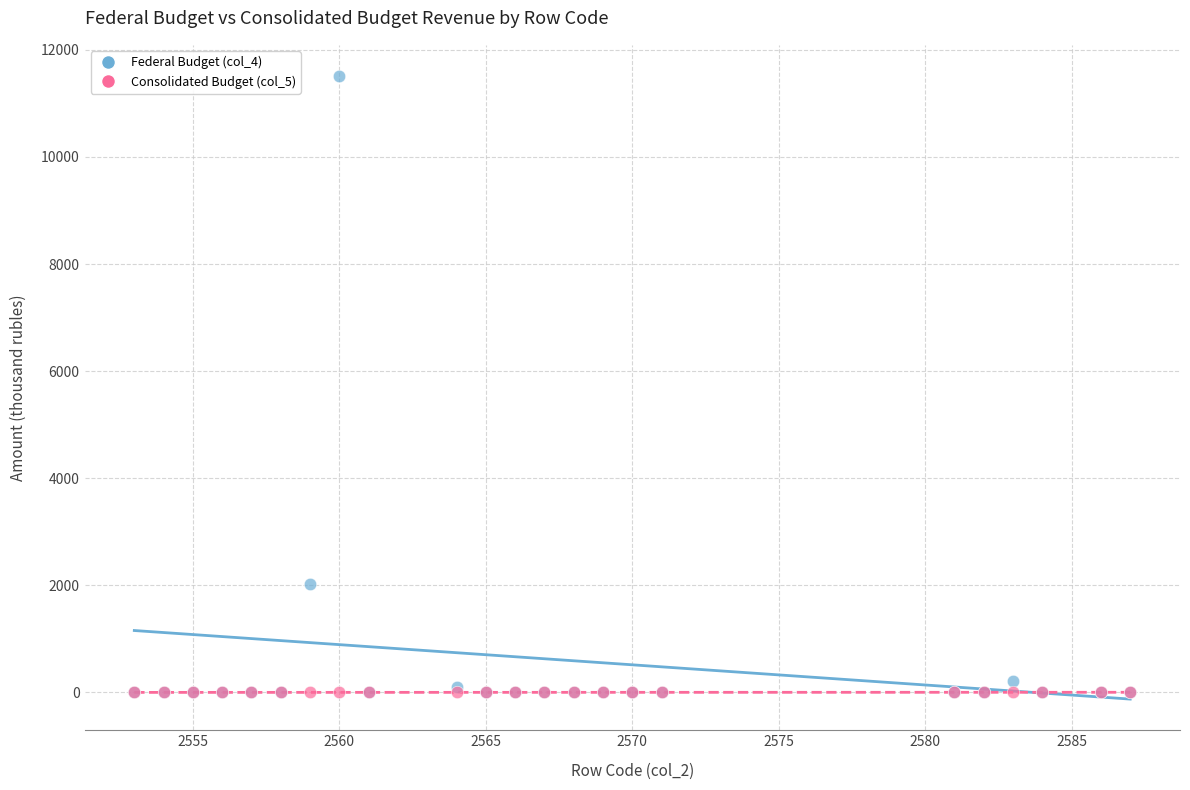

Across all series, what Y value is closest to 5756?

2016